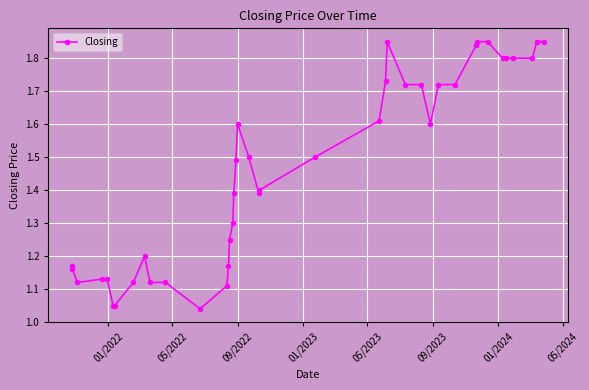

What is the difference between the maximum and minimum values?

0.8